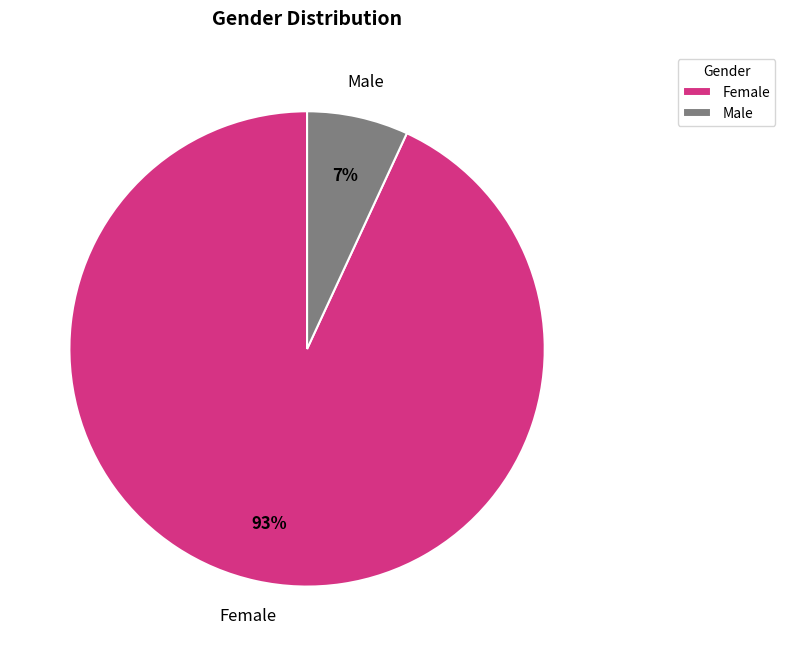

Which slice is the smallest?

Male